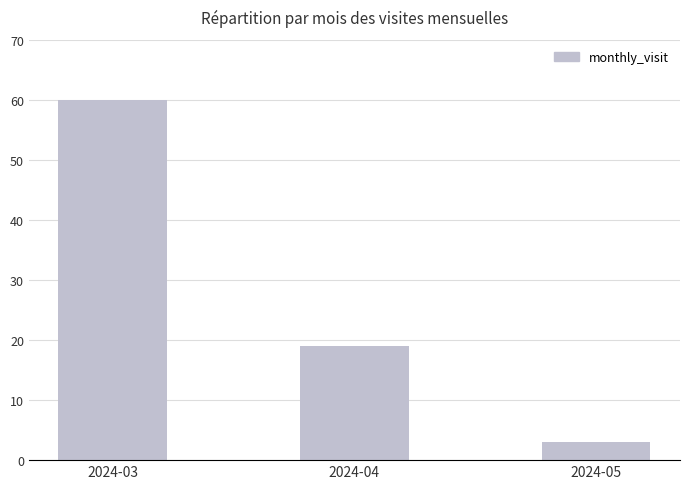

Rank the categories by value from highest to lowest.

2024-03, 2024-04, 2024-05